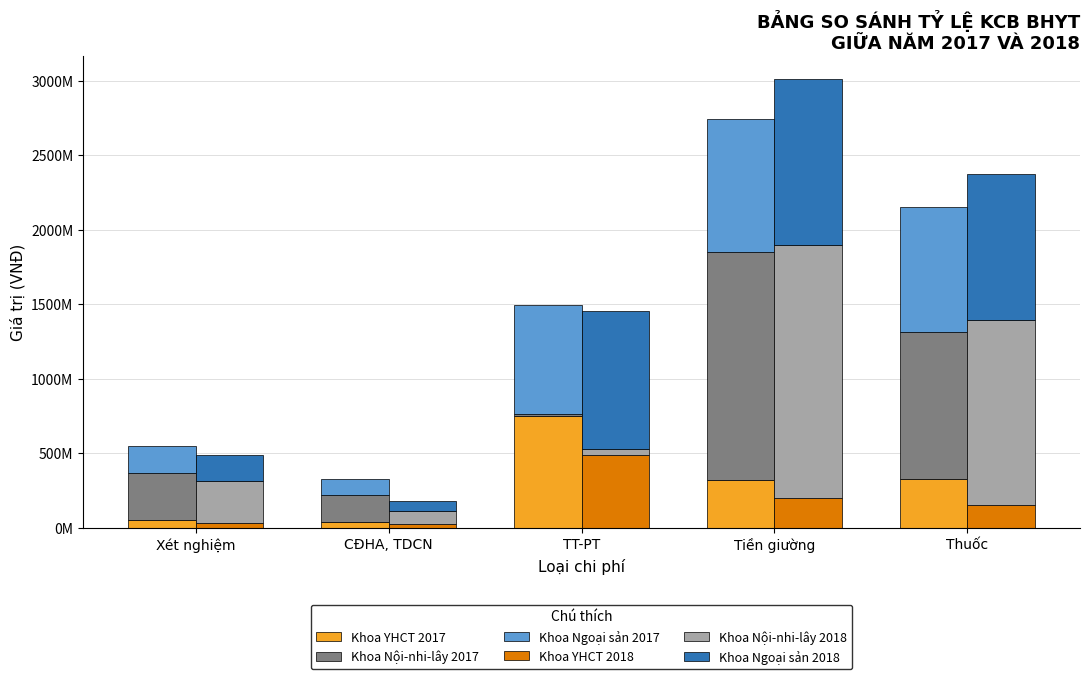

List the series in order of their peak value, lowest first.

Khoa YHCT 2018, Khoa YHCT 2017, Khoa Ngoại sản 2017, Khoa Ngoại sản 2018, Khoa Nội-nhi-lây 2017, Khoa Nội-nhi-lây 2018